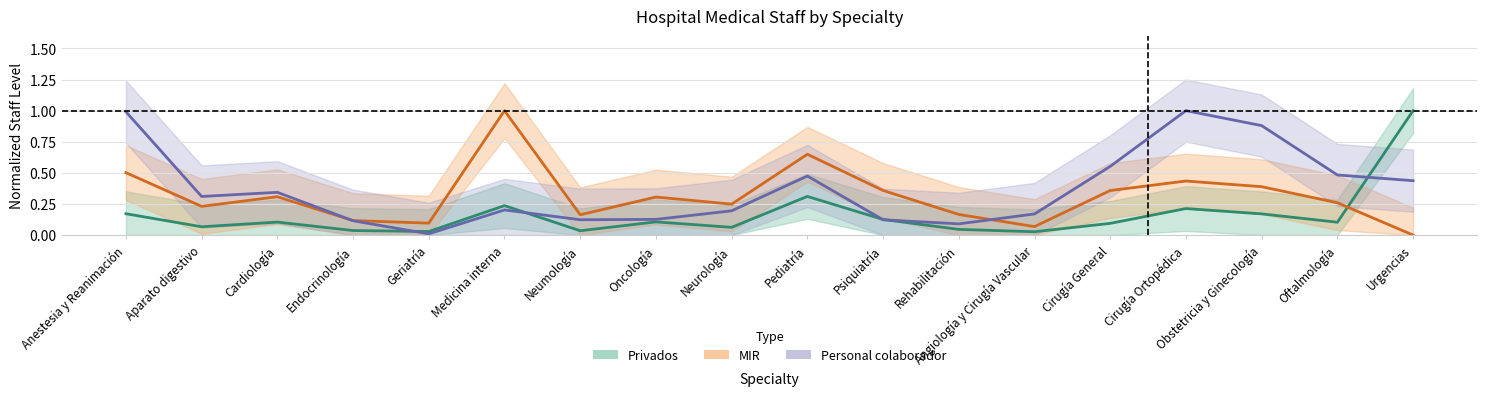

What are all the series names shown in the legend?

Privados, MIR, Personal colaborador